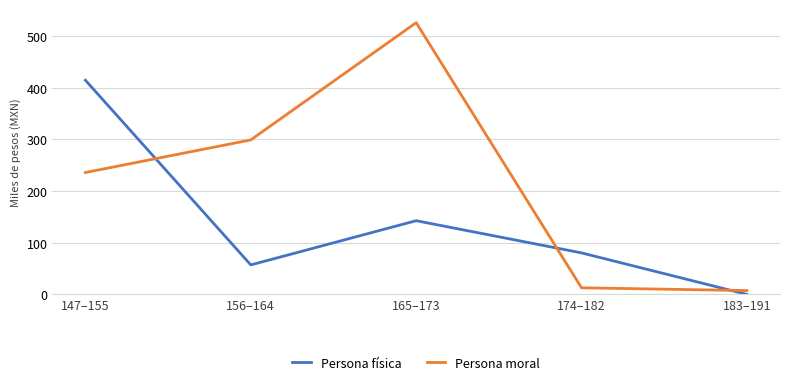

What is the sum of all Persona moral values?

1081.2